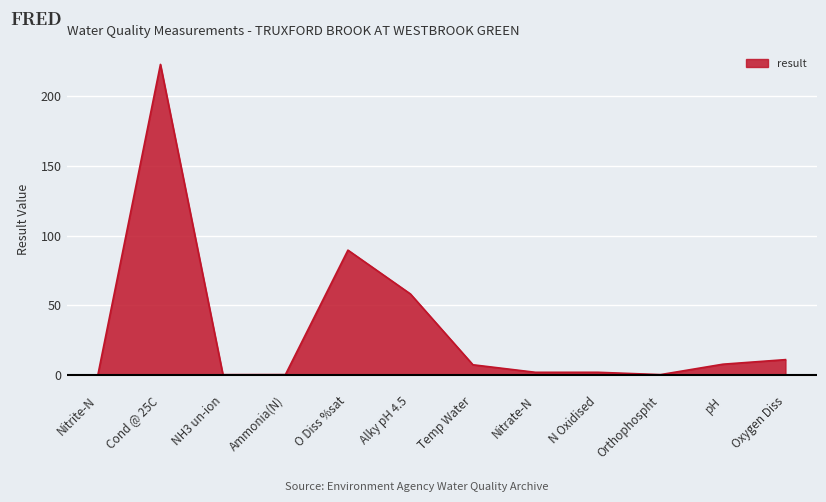

What is the difference between the maximum and minimum values?

223.0